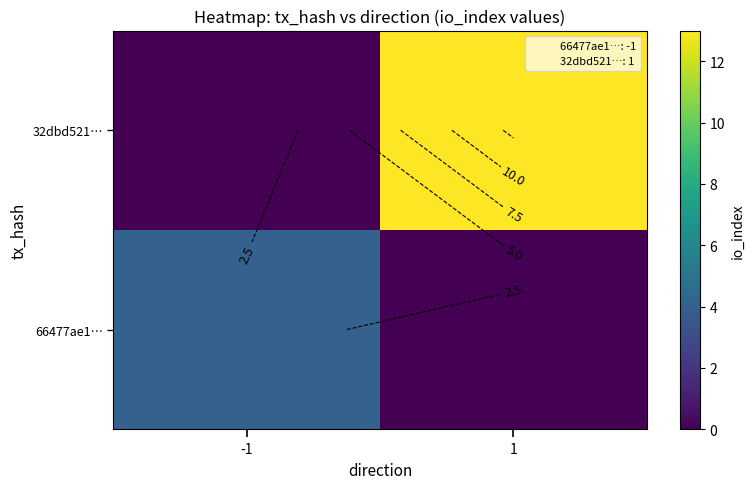

Count the number of data series in this chart.

2